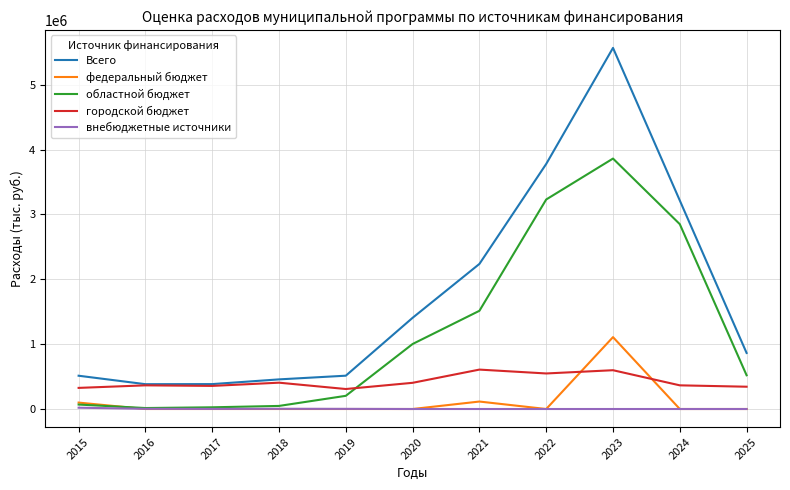

The value of внебюджетные источники at 2020 is 0.0. True or false?

True